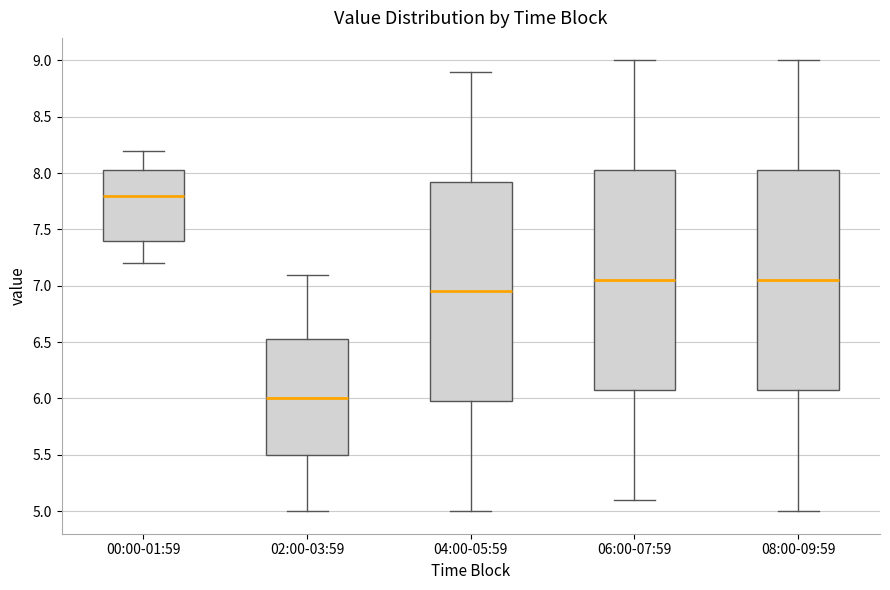

Reading left to right, transcribe this box plot: for each box, give where its median line is, the range the box spans, and where its two whiskers end, as read against the y-axis. The values are not printed on the chart, so give them approximately, as read against the axis.

00:00-01:59: median 7.80, box 7.40 to 8.05, whiskers 7.20 to 8.20
02:00-03:59: median 6.00, box 5.50 to 6.55, whiskers 5.00 to 7.10
04:00-05:59: median 6.95, box 6.00 to 7.95, whiskers 5.00 to 8.90
06:00-07:59: median 7.05, box 6.10 to 8.05, whiskers 5.10 to 9.00
08:00-09:59: median 7.05, box 6.10 to 8.05, whiskers 5.00 to 9.00